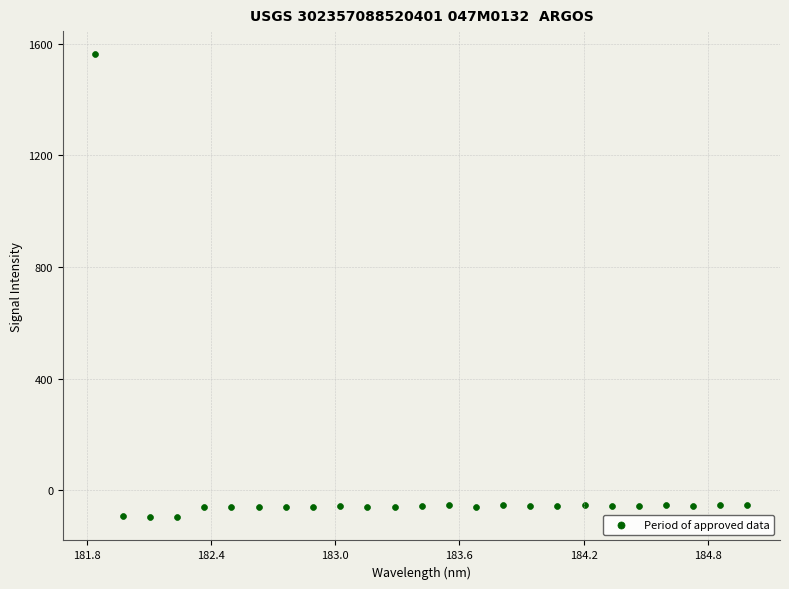

What is the range of X values (max minus min)?

3.1